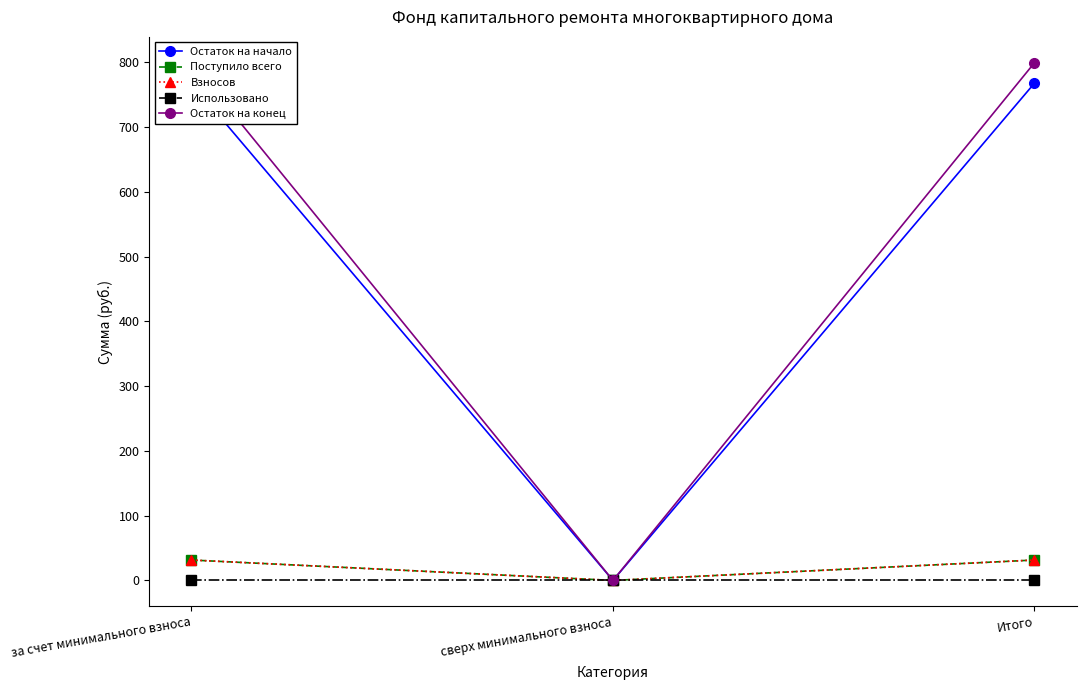

At which label does Взносов first exceed 31?

за счет минимального взноса